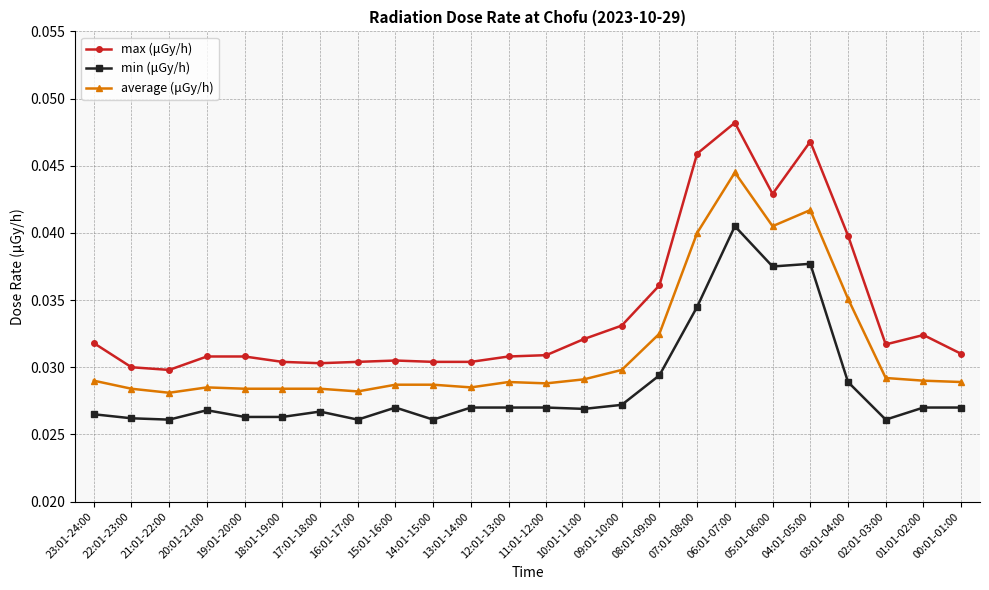

Which series has the largest range (max minus min)?

max (μGy/h)